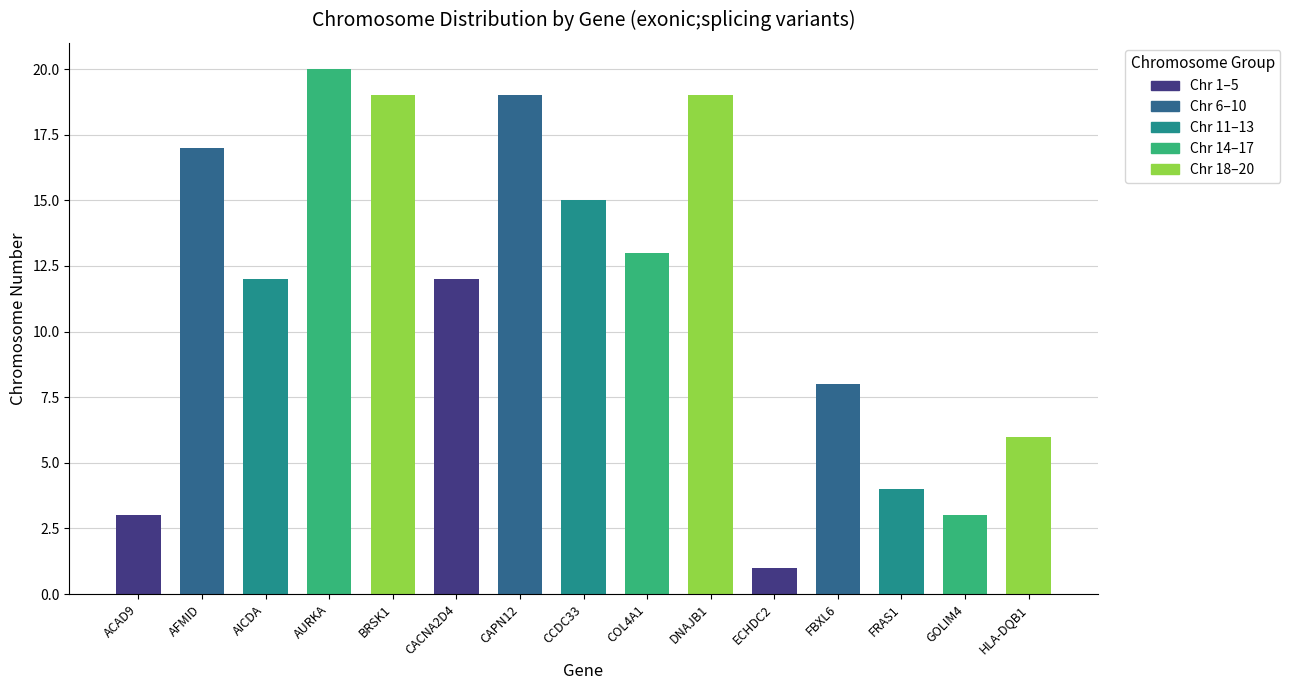

Reading left to right, list all the values displayed in this chart.

ACAD9=3	AFMID=17	AICDA=12	AURKA=20	BRSK1=19	CACNA2D4=12	CAPN12=19	CCDC33=15	COL4A1=13	DNAJB1=19	ECHDC2=1	FBXL6=8	FRAS1=4	GOLIM4=3	HLA-DQB1=6